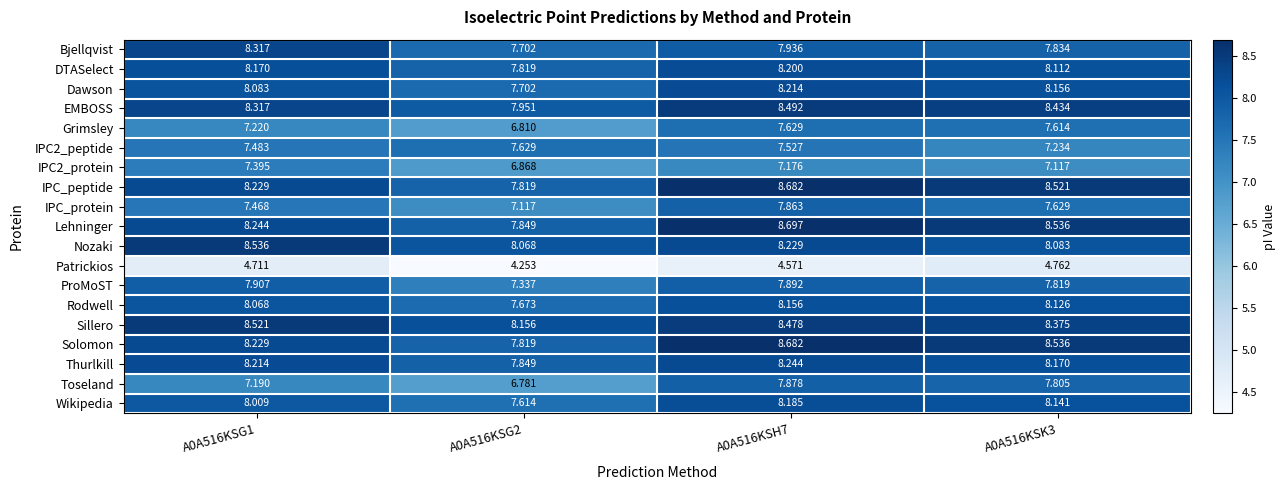

Which series has the largest total across all categories?

Sillero